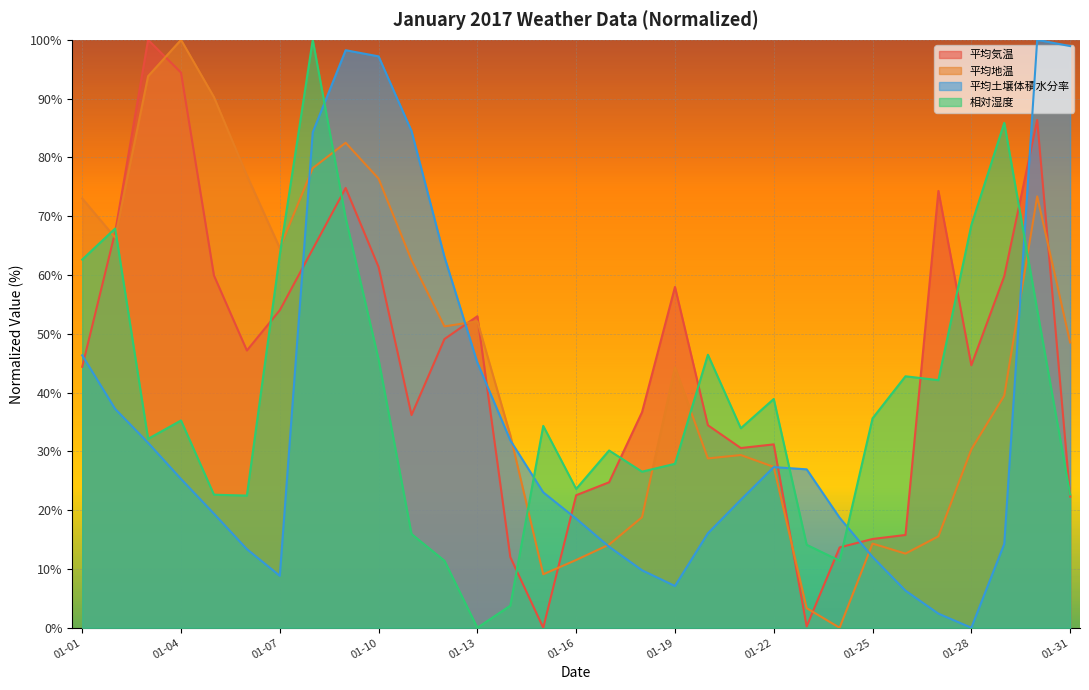

Count the number of categories in the chart.

31